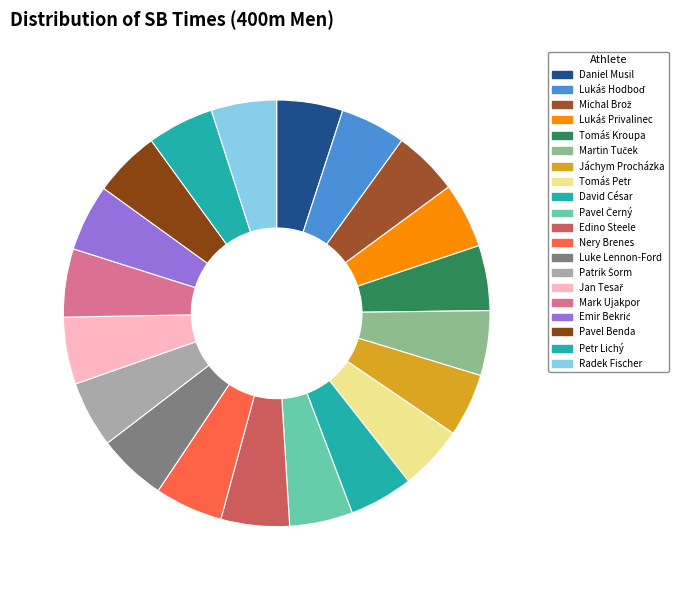

Is it true that Pavel Černý is 5% of the pie?

True